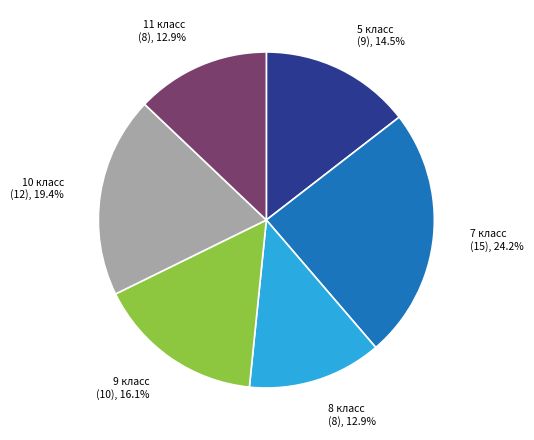

Does any single category account for the majority?

No